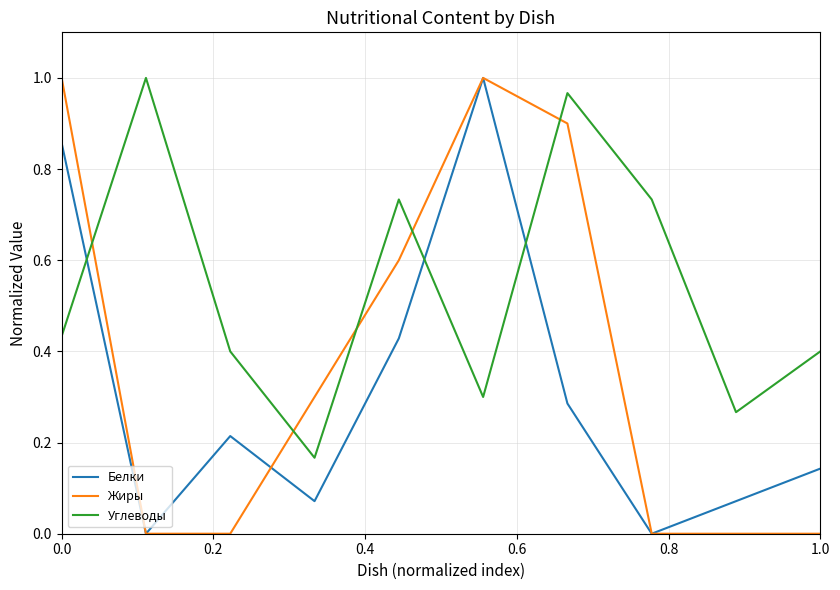

Rank the series by their average value, from highest to lowest.

Углеводы, Жиры, Белки